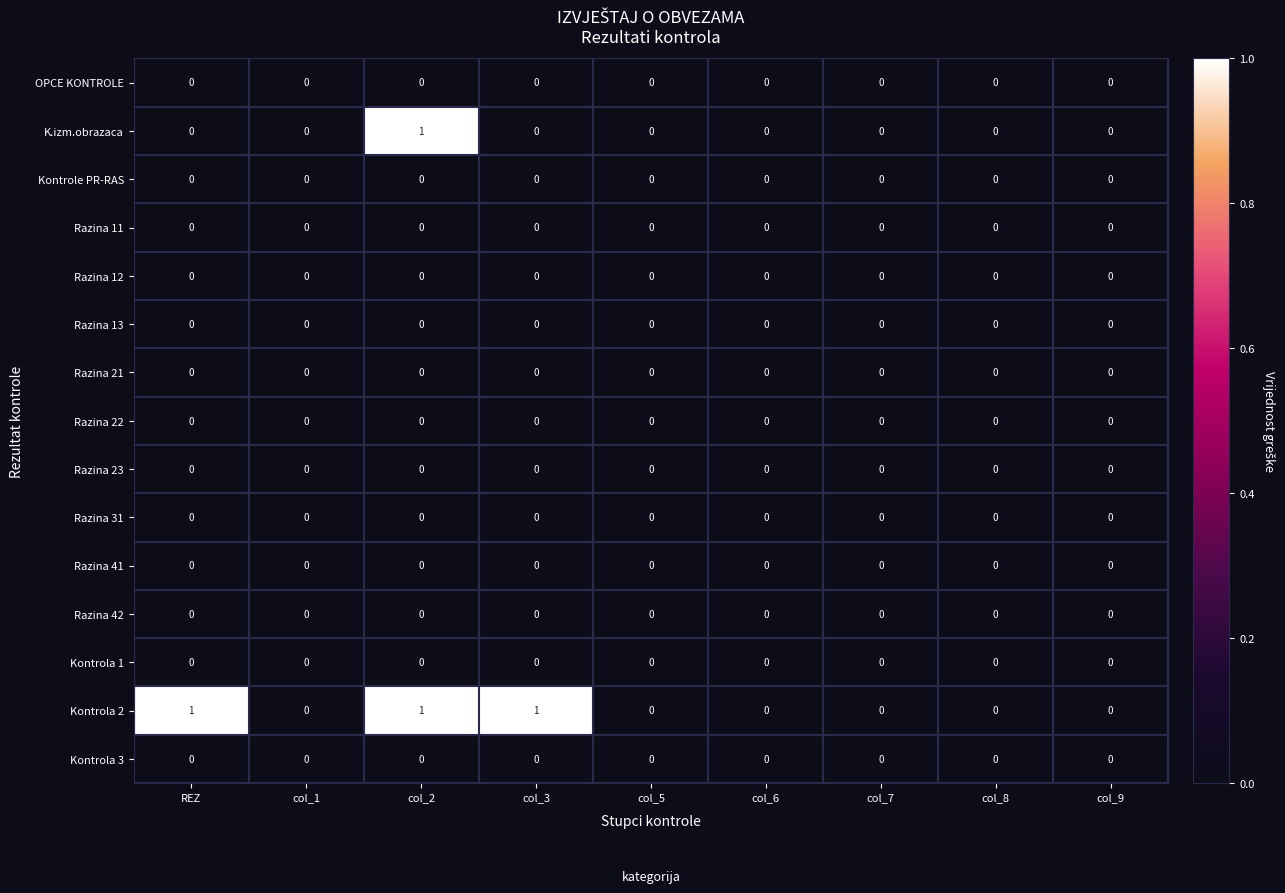

The value of Kontrola 3 at col_5 is 0. True or false?

True